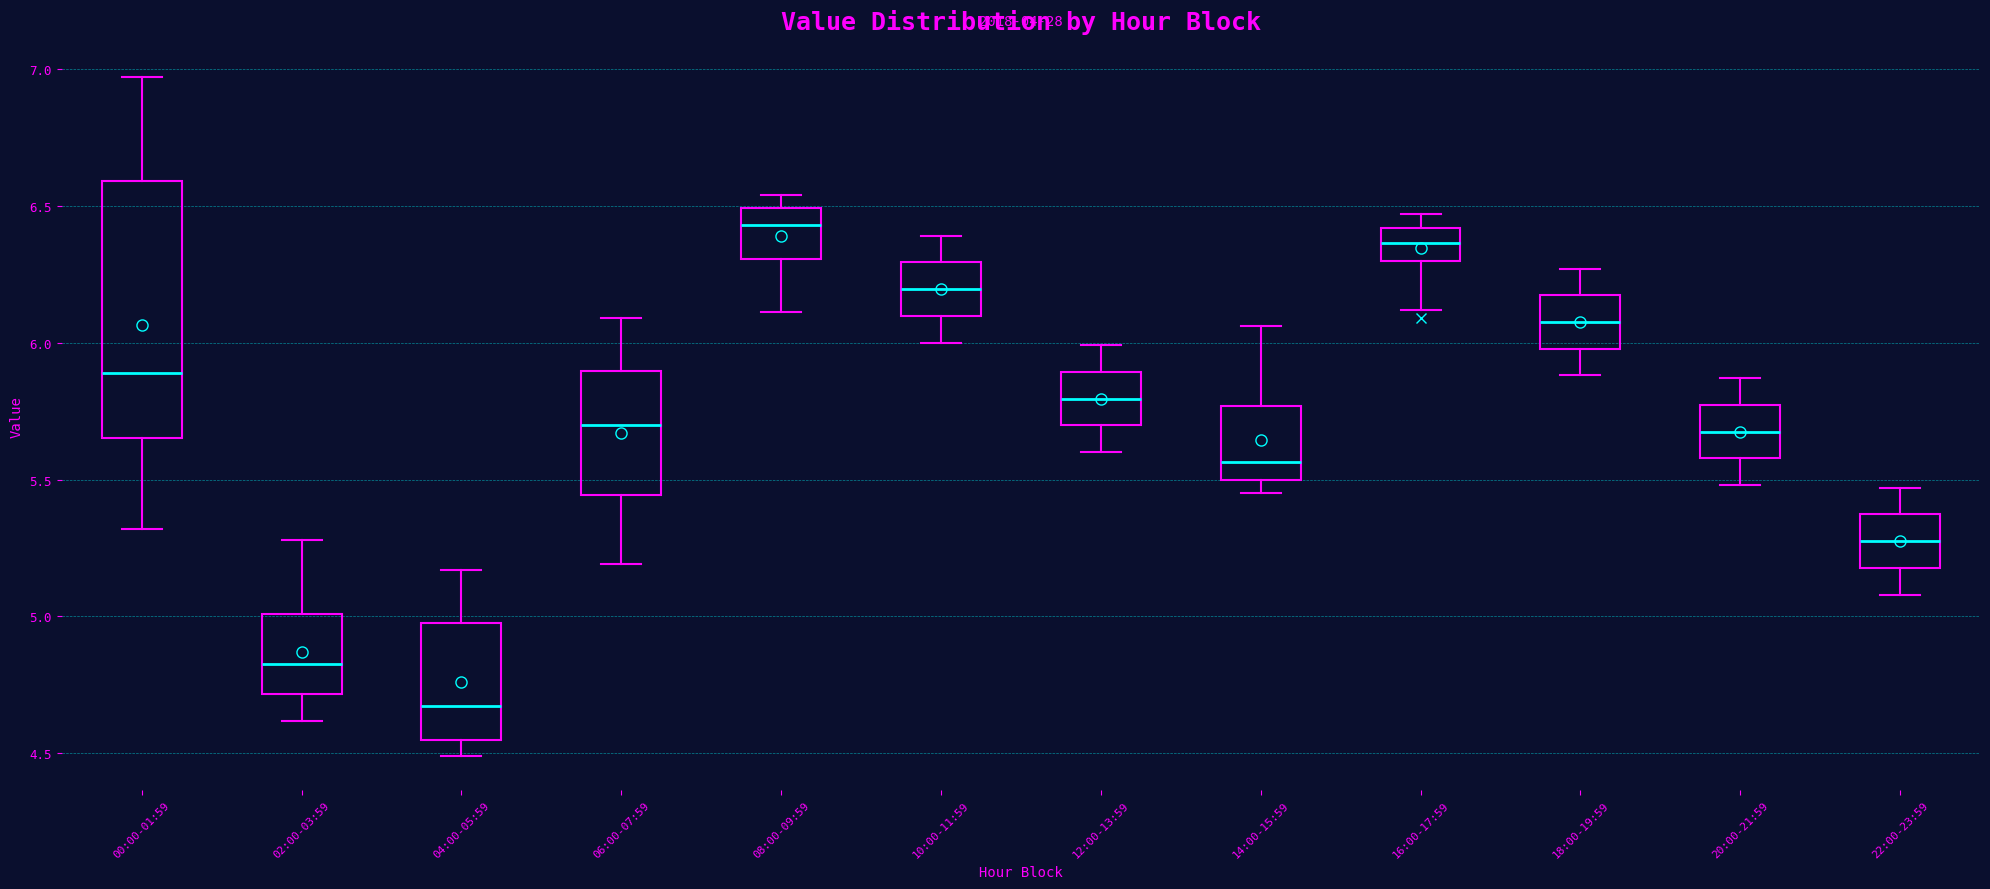

Reading left to right, transcribe this box plot: for each box, give where its median line is, the range the box spans, and where its two whiskers end, as read against the y-axis. The values are not printed on the chart, so give them approximately, as read against the axis.

00:00-01:59: median 5.90, box 5.65 to 6.60, whiskers 5.30 to 6.95
02:00-03:59: median 4.85, box 4.70 to 5.00, whiskers 4.60 to 5.30
04:00-05:59: median 4.70, box 4.55 to 5.00, whiskers 4.50 to 5.15
06:00-07:59: median 5.70, box 5.45 to 5.90, whiskers 5.20 to 6.10
08:00-09:59: median 6.45, box 6.30 to 6.50, whiskers 6.10 to 6.55
10:00-11:59: median 6.20, box 6.10 to 6.30, whiskers 6.00 to 6.40
12:00-13:59: median 5.80, box 5.70 to 5.90, whiskers 5.60 to 6.00
14:00-15:59: median 5.55, box 5.50 to 5.75, whiskers 5.45 to 6.05
16:00-17:59: median 6.35, box 6.30 to 6.40, whiskers 6.10 to 6.45
18:00-19:59: median 6.10, box 6.00 to 6.15, whiskers 5.90 to 6.25
20:00-21:59: median 5.70, box 5.60 to 5.75, whiskers 5.50 to 5.85
22:00-23:59: median 5.30, box 5.20 to 5.35, whiskers 5.10 to 5.45